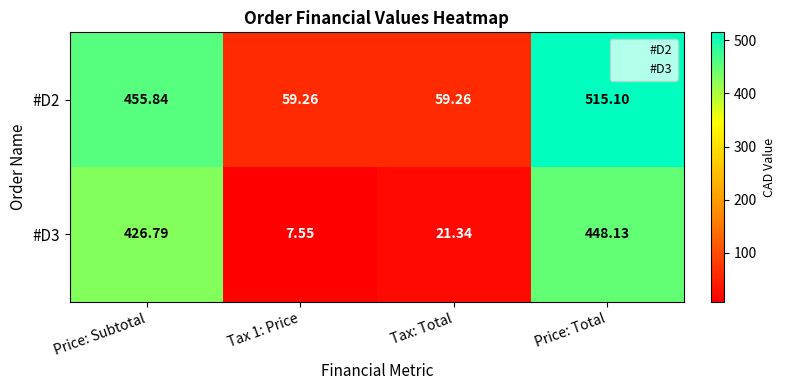

At which category is the sum across all series the highest?

Price: Total